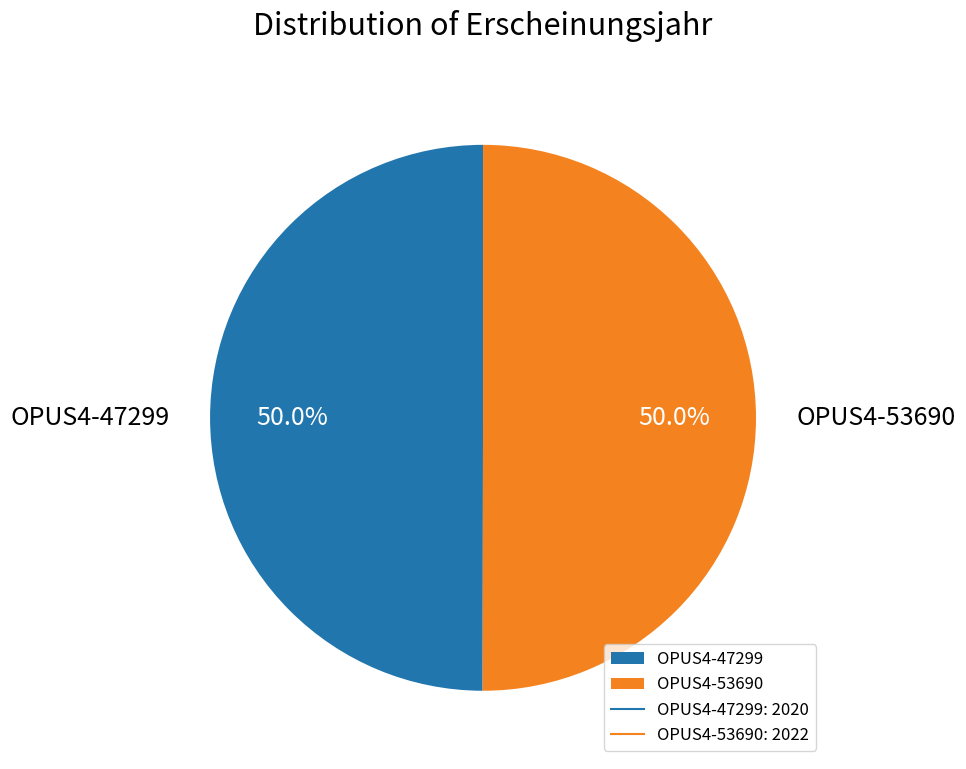

Combined, what portion of the pie is OPUS4-53690 and OPUS4-47299?

100.0%